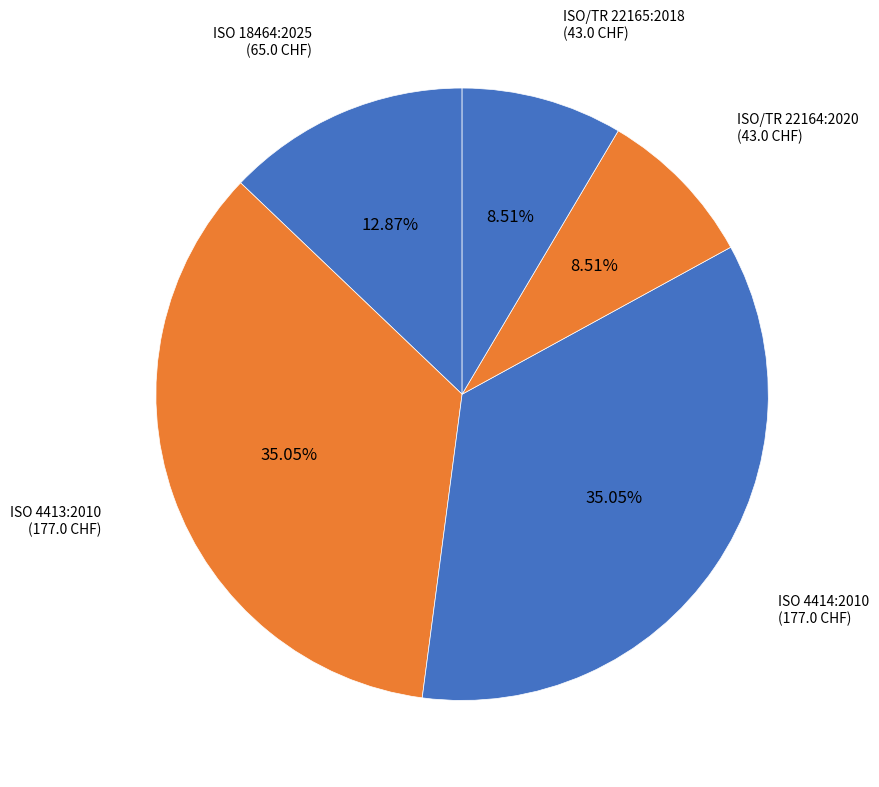

What is the largest slice in the pie chart?

ISO 4413:2010